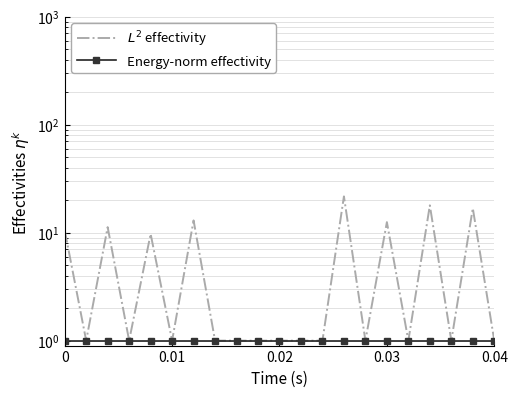

Is this an area chart (filled region under the line)?

No